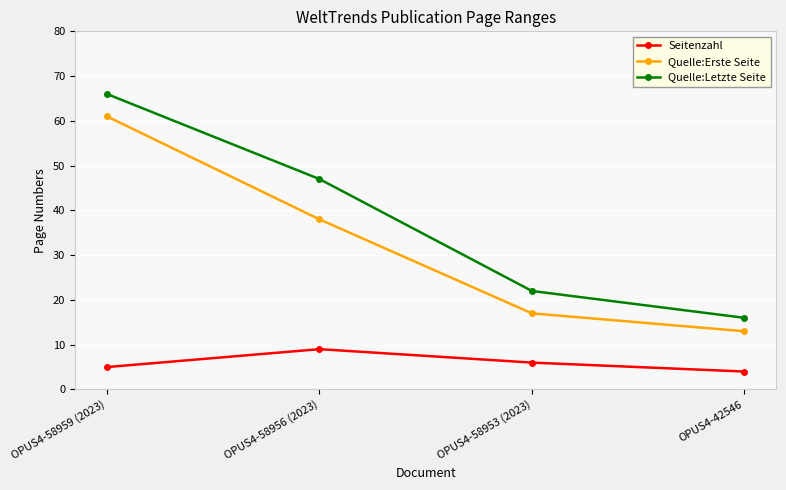

List the labels in order of Seitenzahl value, smallest first.

OPUS4-42546, OPUS4-58959 (2023), OPUS4-58953 (2023), OPUS4-58956 (2023)